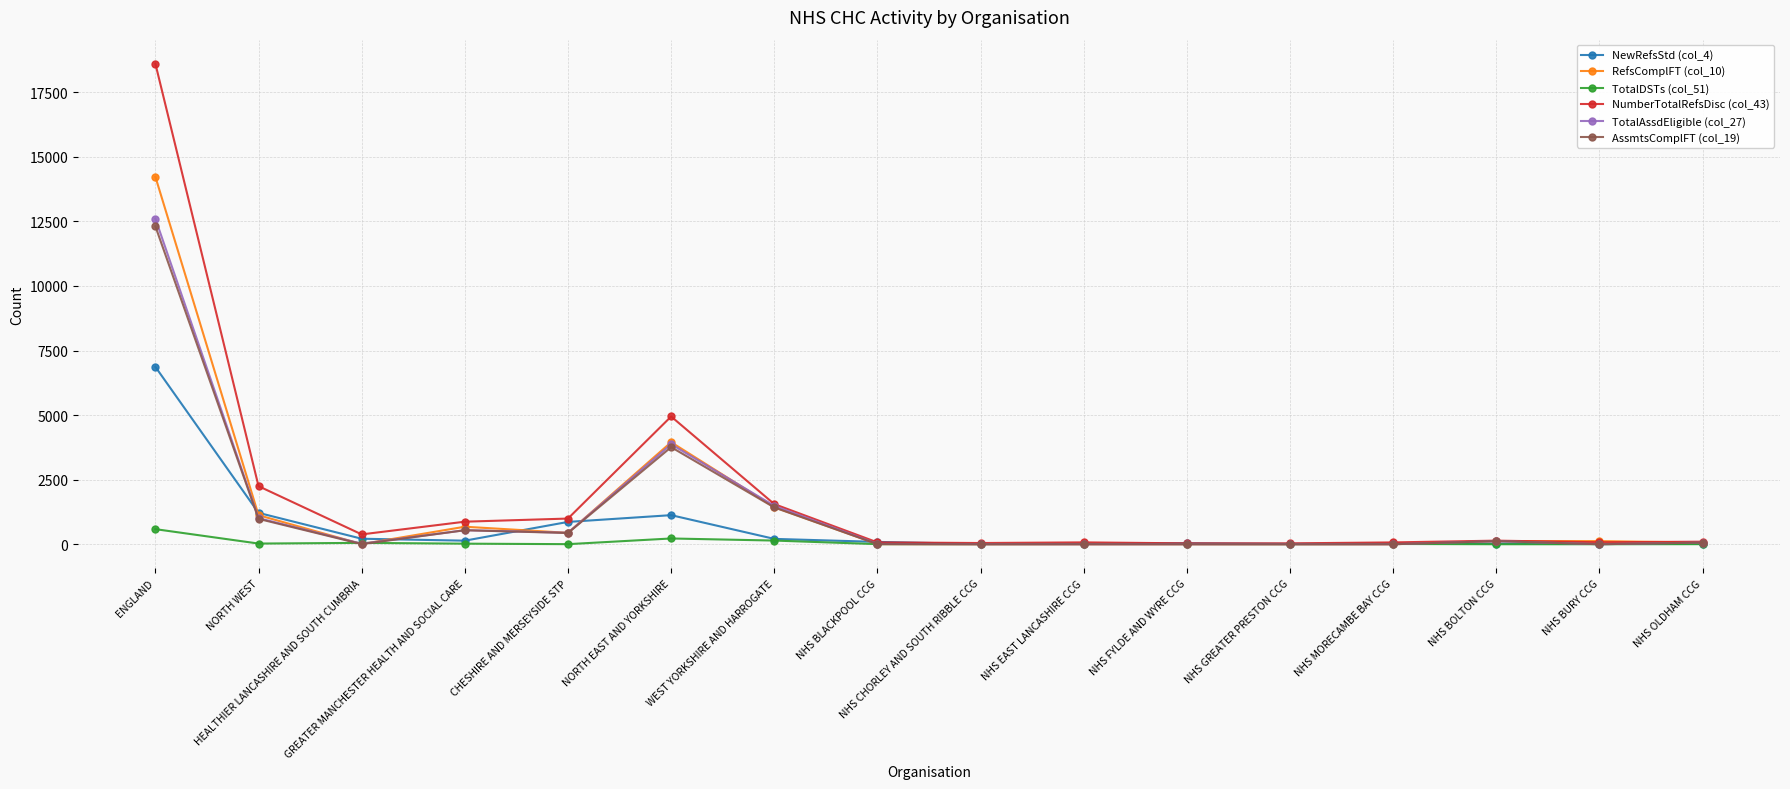

True or false: NewRefsStd (col_4) has more than 0 points higher than both neighbors.

True